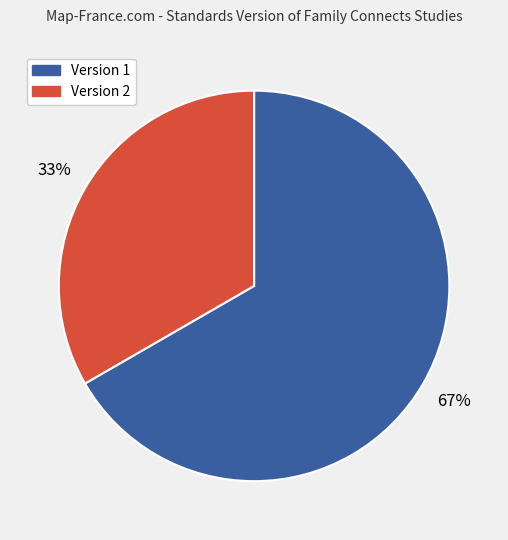

Is there any slice that represents more than half of the pie?

Yes